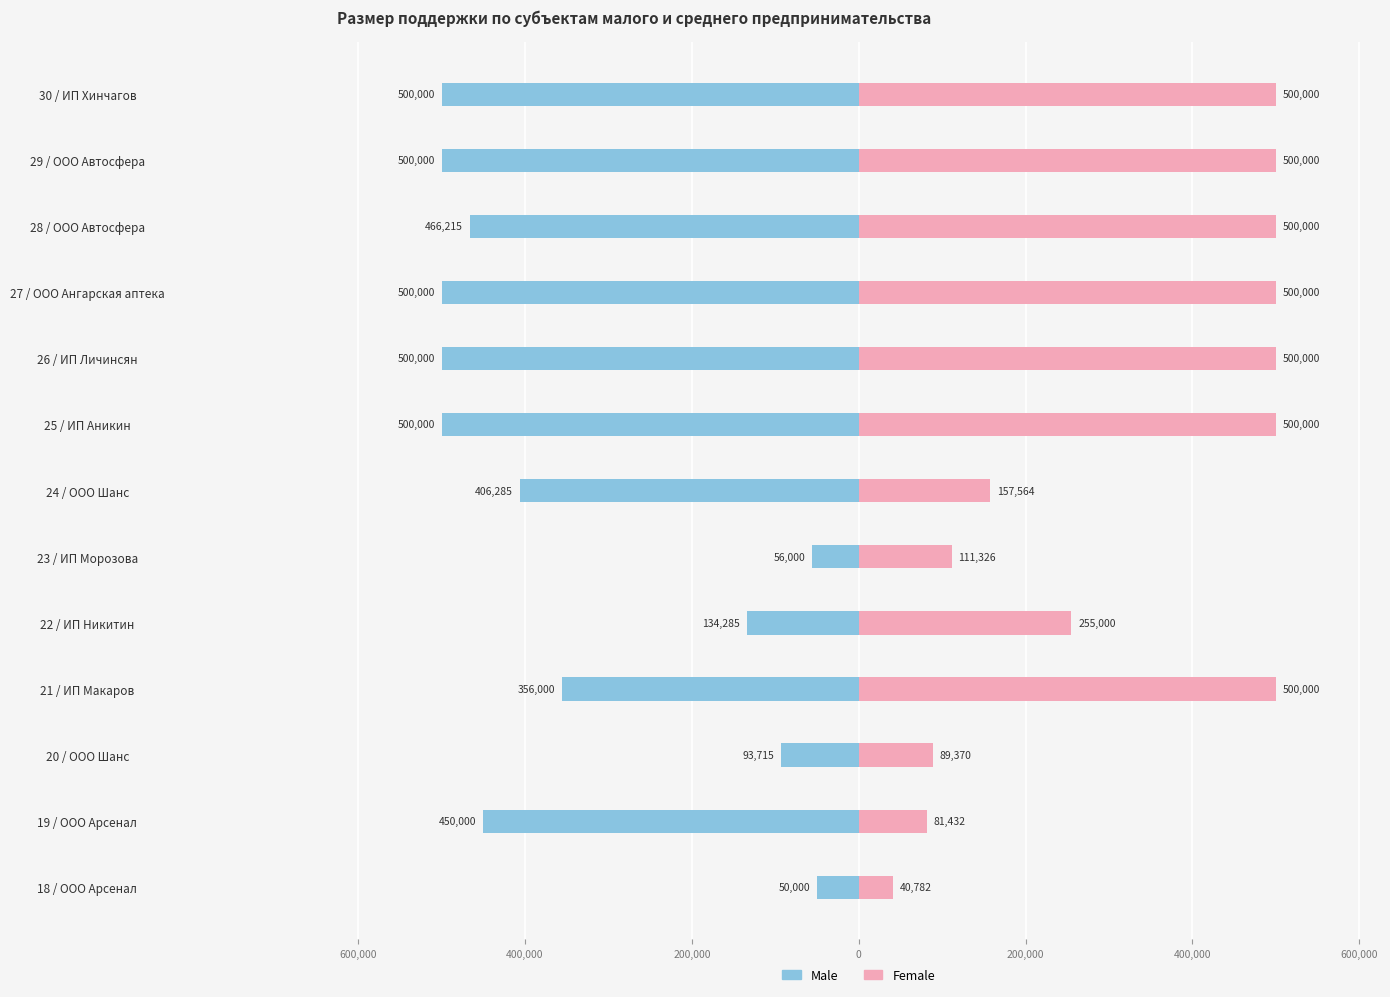

How many data points in Female are less than 500000?

6